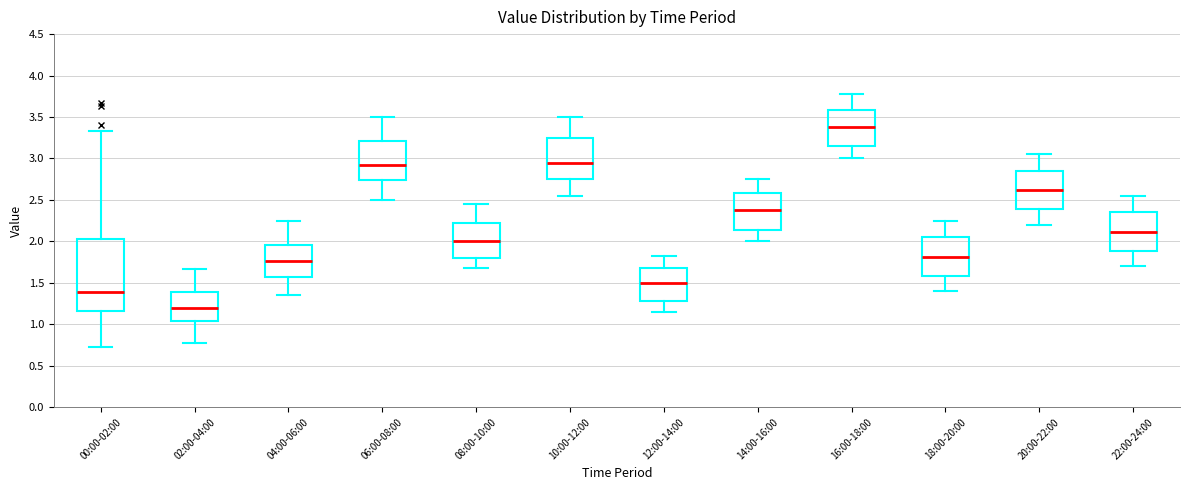

Reading left to right, transcribe this box plot: for each box, give where its median line is, the range the box spans, and where its two whiskers end, as read against the y-axis. The values are not printed on the chart, so give them approximately, as read against the axis.

00:00-02:00: median 1.40, box 1.15 to 2.05, whiskers 0.75 to 3.35
02:00-04:00: median 1.20, box 1.05 to 1.40, whiskers 0.80 to 1.65
04:00-06:00: median 1.75, box 1.55 to 1.95, whiskers 1.35 to 2.25
06:00-08:00: median 2.95, box 2.75 to 3.20, whiskers 2.50 to 3.50
08:00-10:00: median 2.00, box 1.80 to 2.25, whiskers 1.70 to 2.45
10:00-12:00: median 2.95, box 2.75 to 3.25, whiskers 2.55 to 3.50
12:00-14:00: median 1.50, box 1.30 to 1.70, whiskers 1.15 to 1.80
14:00-16:00: median 2.40, box 2.15 to 2.60, whiskers 2.00 to 2.75
16:00-18:00: median 3.40, box 3.15 to 3.60, whiskers 3.00 to 3.80
18:00-20:00: median 1.80, box 1.60 to 2.05, whiskers 1.40 to 2.25
20:00-22:00: median 2.60, box 2.40 to 2.85, whiskers 2.20 to 3.05
22:00-24:00: median 2.10, box 1.90 to 2.35, whiskers 1.70 to 2.55